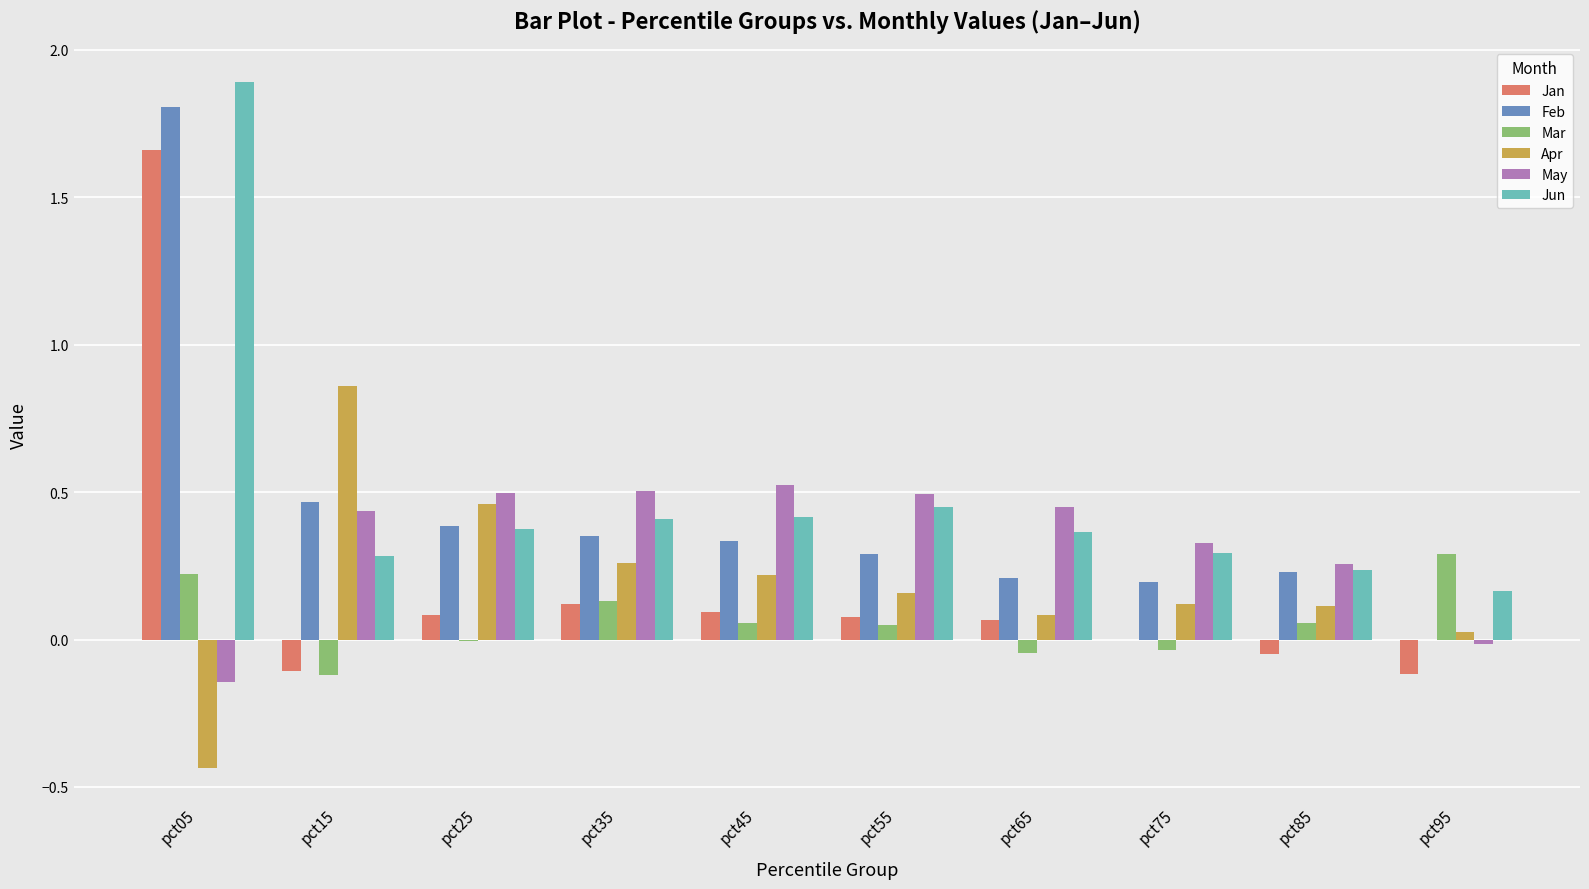

At which label does Apr reach its peak?

pct15